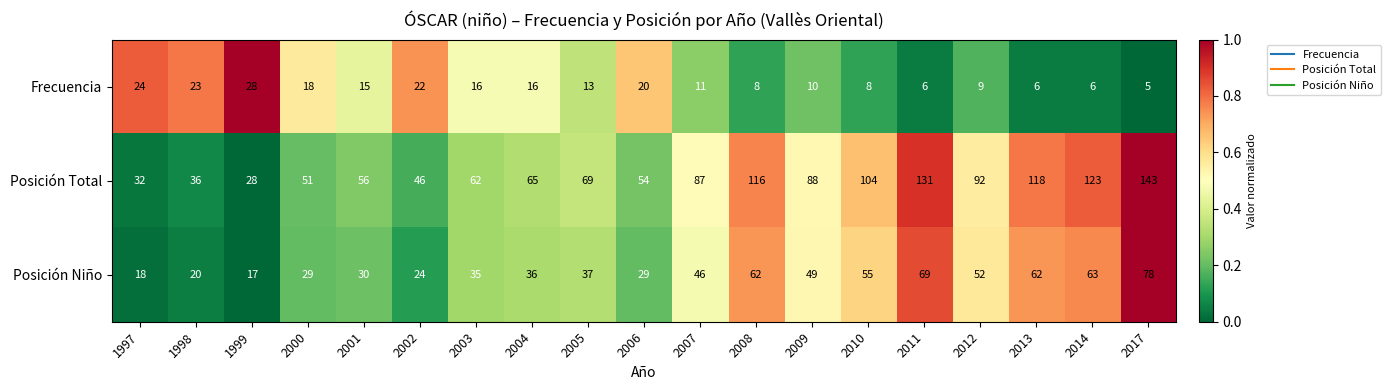

At which category is the sum across all series the highest?

2017